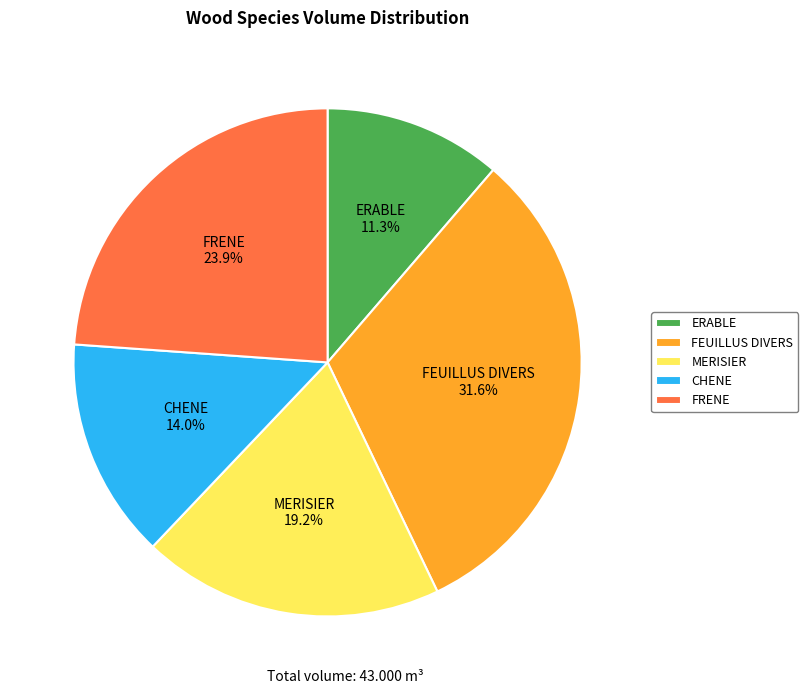

Which category has the smallest portion of the pie?

ERABLE